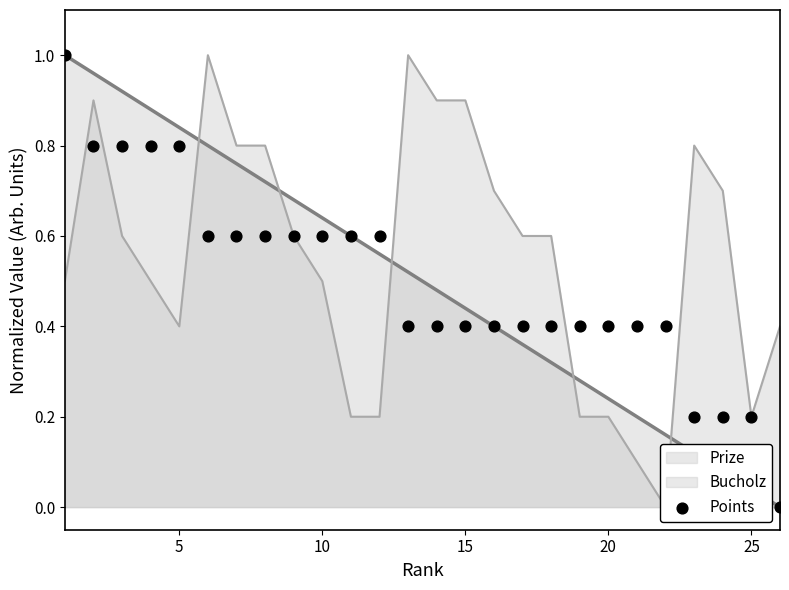

The value of Prize at 20 is 0.4. True or false?

False